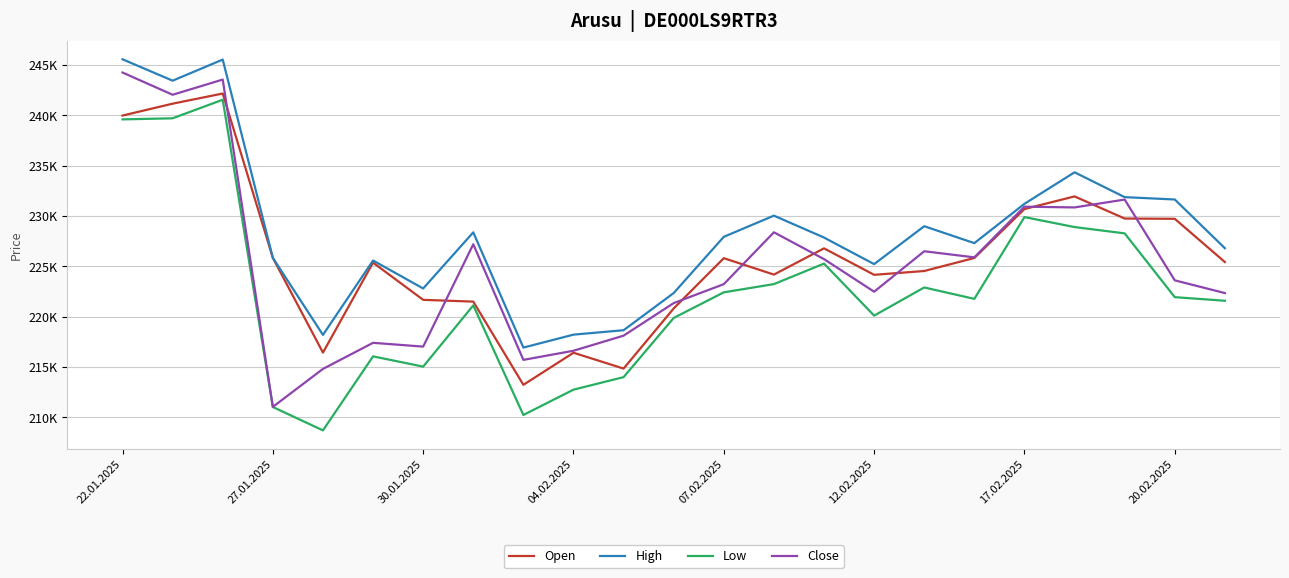

What is the maximum value shown in the chart?

245585